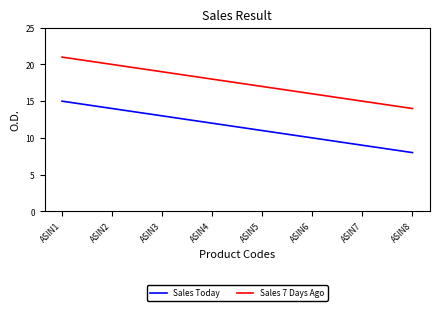

At ASIN2, list the series in order from smallest to largest.

Sales Today, Sales 7 Days Ago